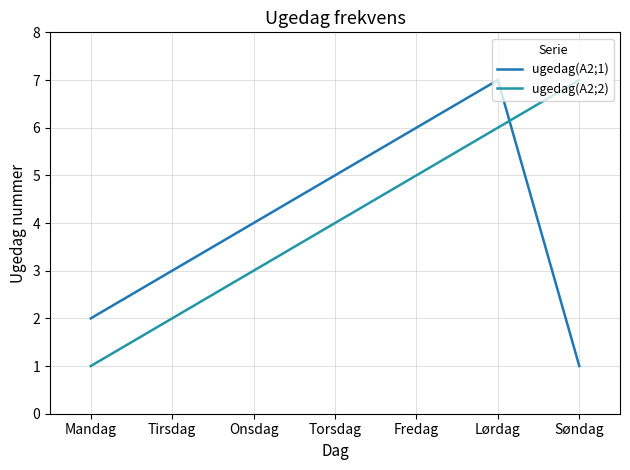

Reading left to right, list all the values displayed in this chart.

ugedag(A2;1): Mandag=2	Tirsdag=3	Onsdag=4	Torsdag=5	Fredag=6	Lørdag=7	Søndag=1
ugedag(A2;2): Mandag=1	Tirsdag=2	Onsdag=3	Torsdag=4	Fredag=5	Lørdag=6	Søndag=7